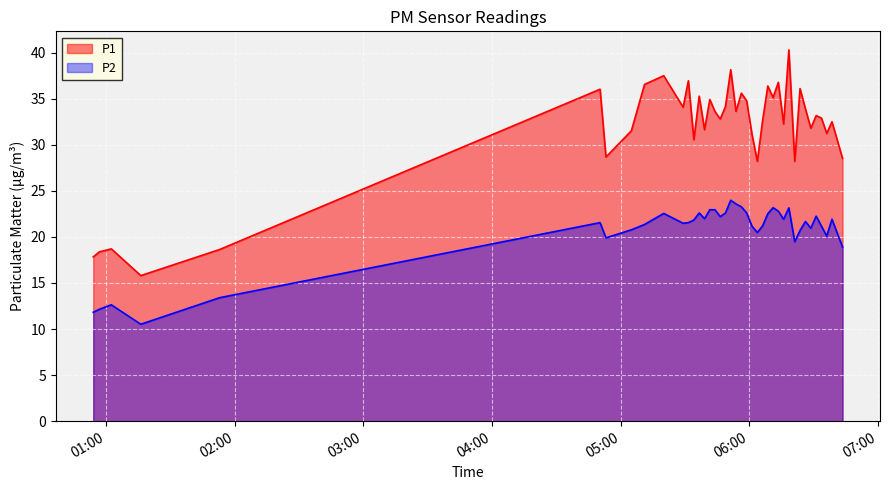

How many lines are shown in the chart?

2